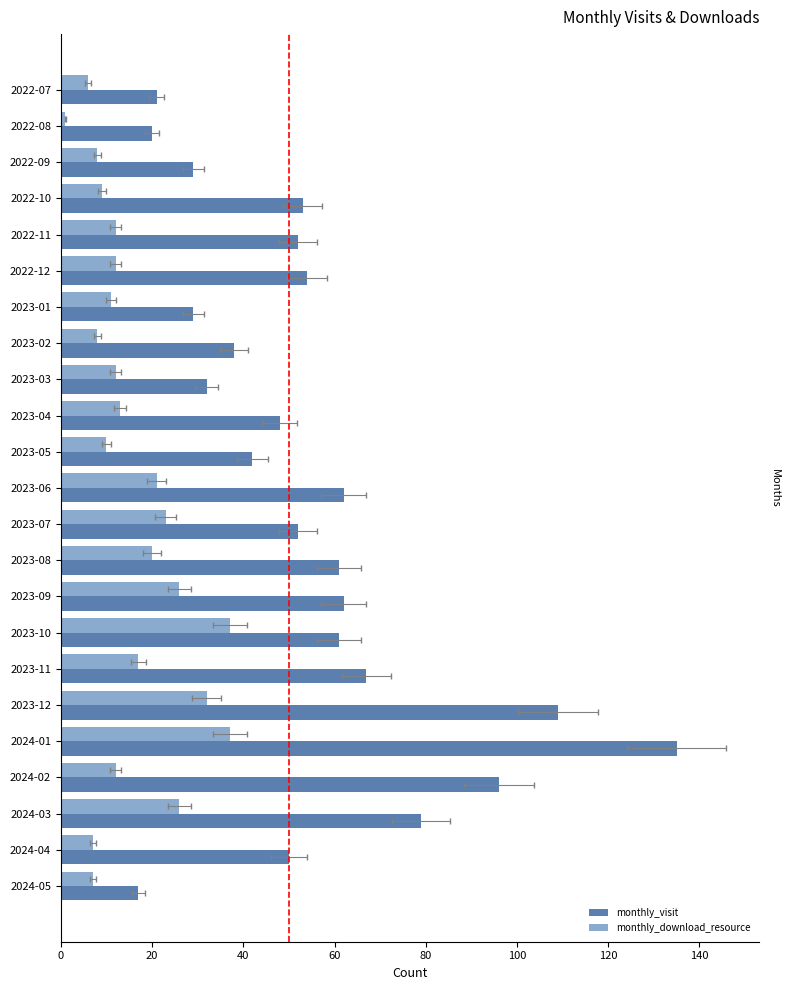

What is the difference between the highest and lowest values at 2022-09?

21